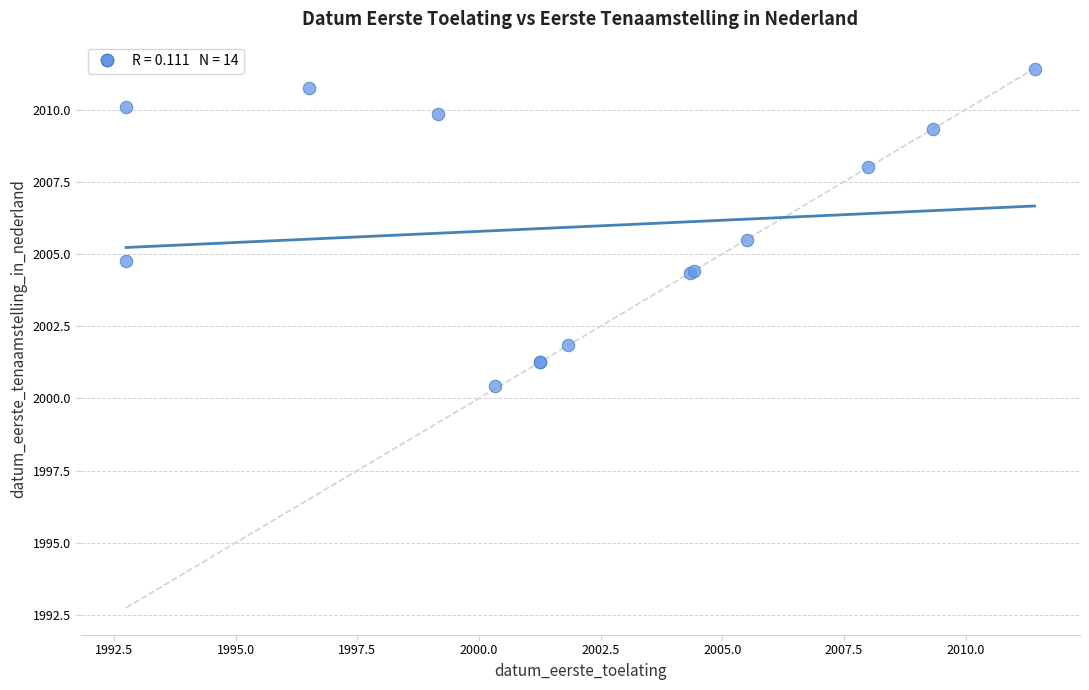

What Y value in the scatter plot is closest to 2005?

2004.8